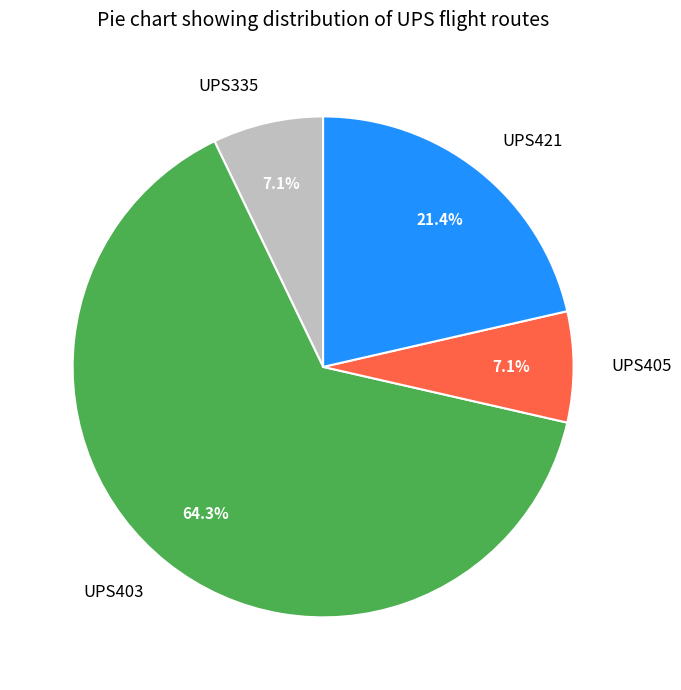

To the nearest percent, what is the average slice percentage?

25%